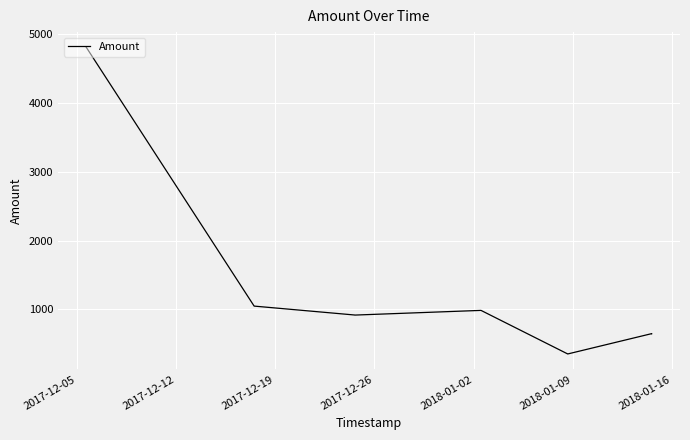

What is the smallest value displayed?

355